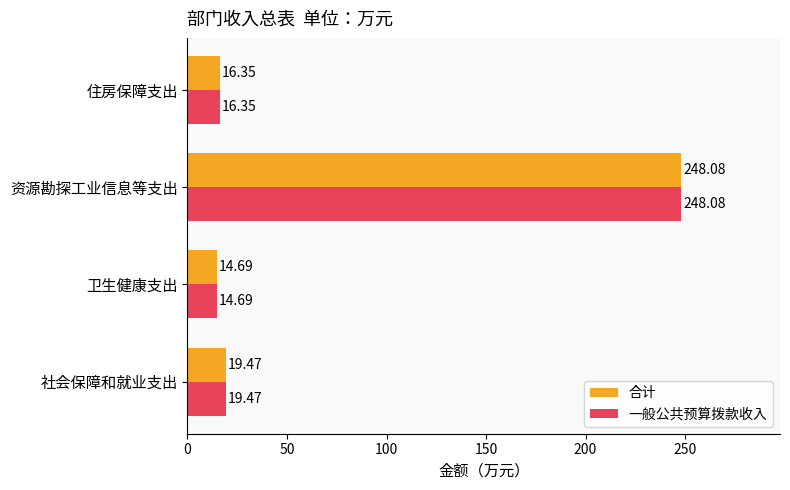

What is the difference between the 一般公共预算拨款收入 values at 住房保障支出 and 资源勘探工业信息等支出?

231.7